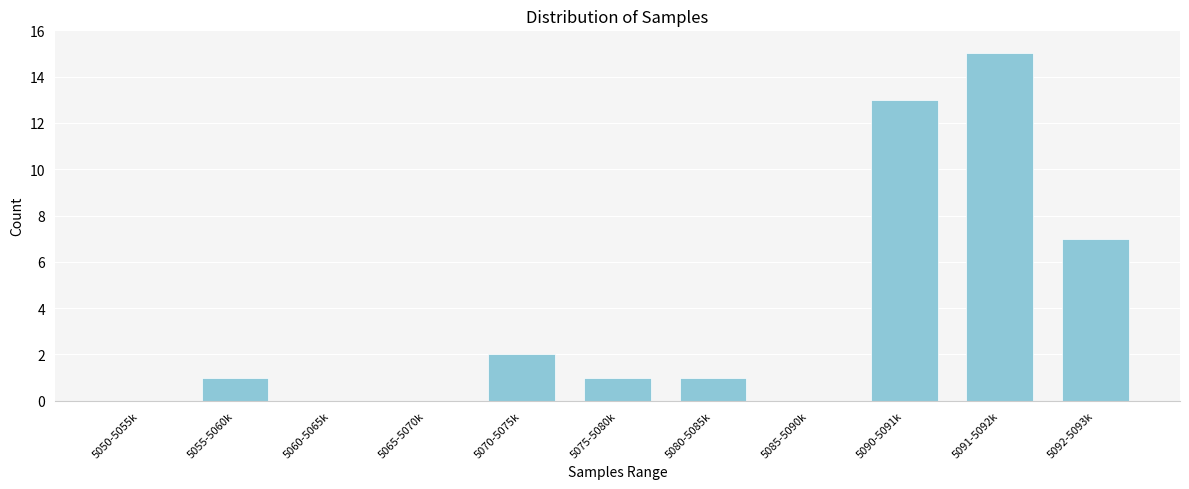

Reading right to left, extract all data points from this chart.

5092-5093k=7	5091-5092k=15	5090-5091k=13	5085-5090k=0	5080-5085k=1	5075-5080k=1	5070-5075k=2	5065-5070k=0	5060-5065k=0	5055-5060k=1	5050-5055k=0